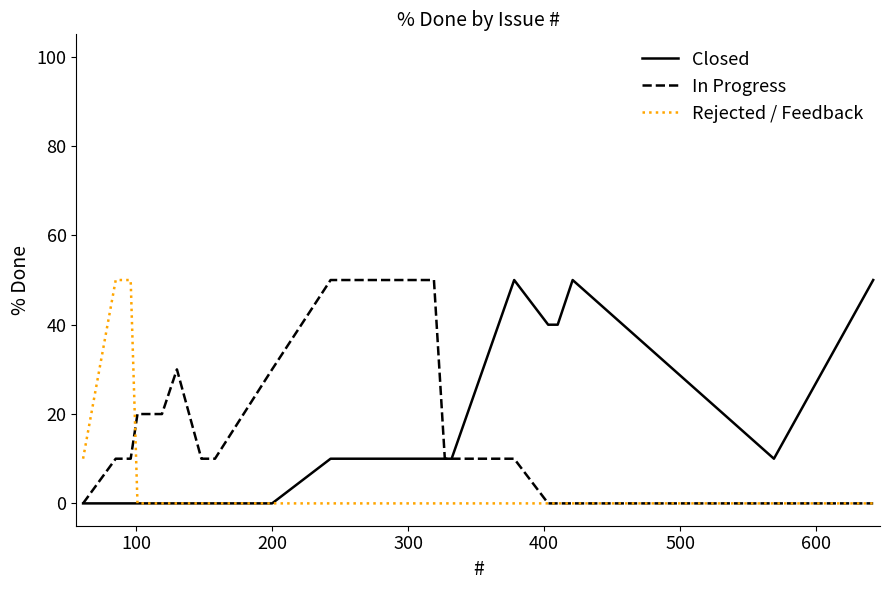

Does the chart display data point markers on the line(s)?

No